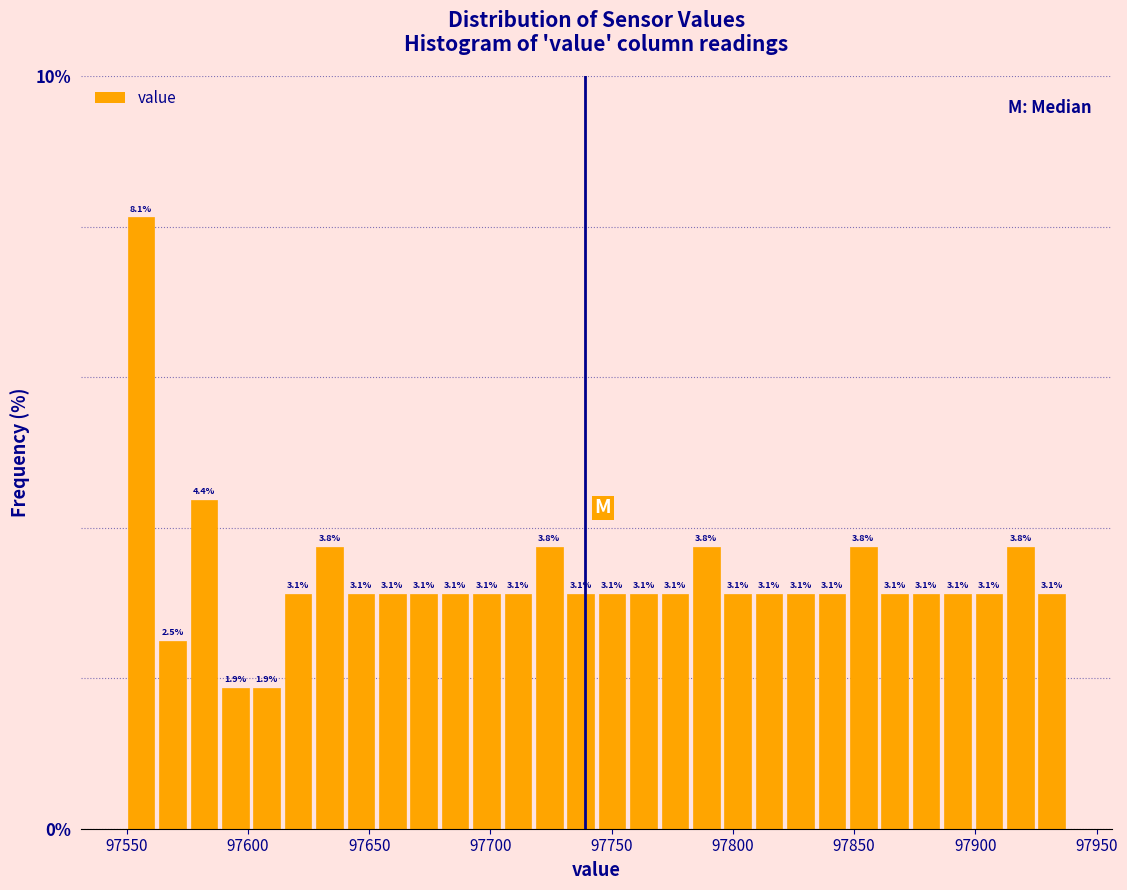

Read against the x-axis, roughly where is the centre of the tallest bar?

97555